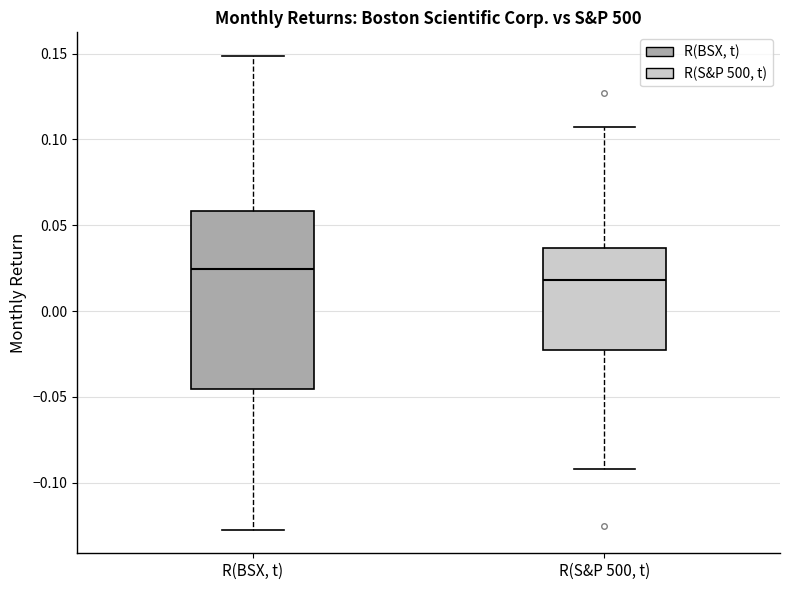

Where does the upper whisker of the box for R(S&P 500, t) end on the y-axis? The values are not printed on the chart, so give them approximately, as read against the axis.

0.110